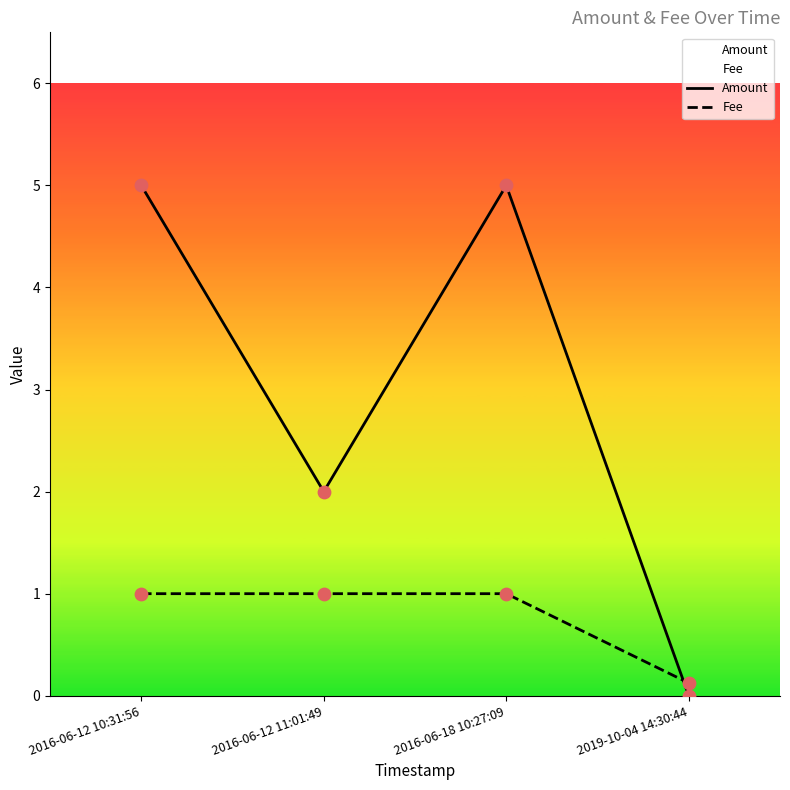

Which series has the widest spread of Y values?

Amount